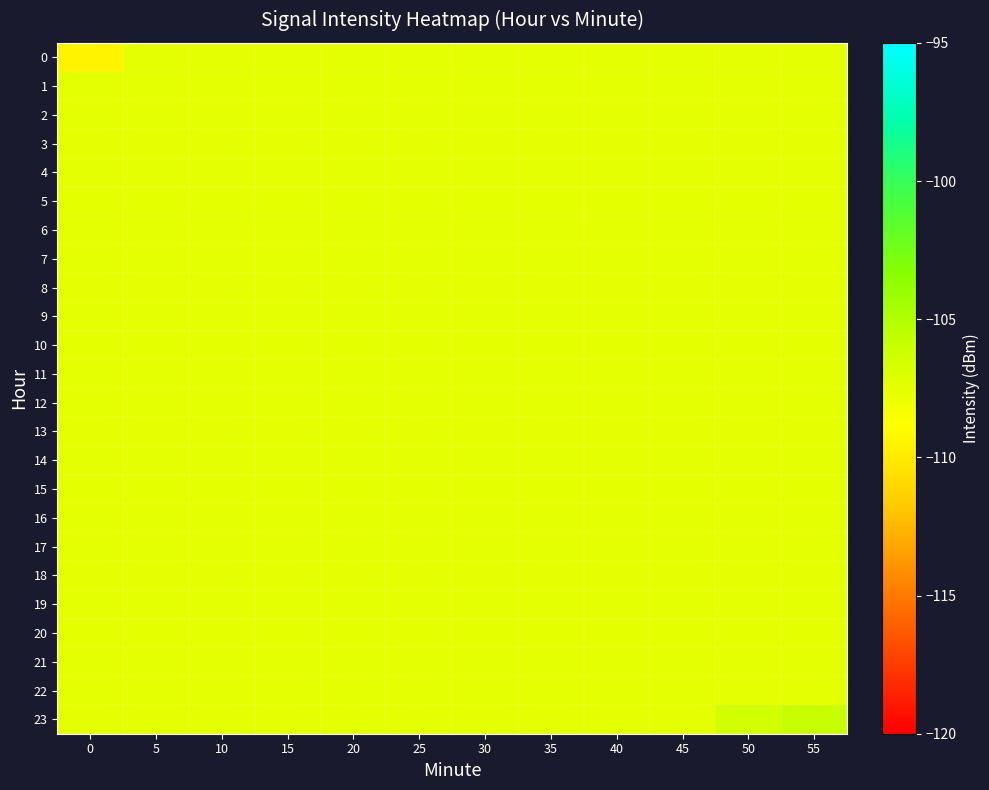

Between 35 and 50, which series saw the biggest shift?

23